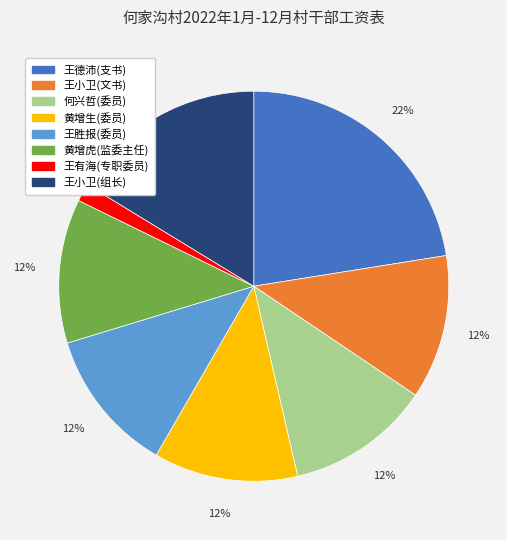

Do 王有海(专职委员) and 王胜报(委员) together represent more than half of the pie?

No